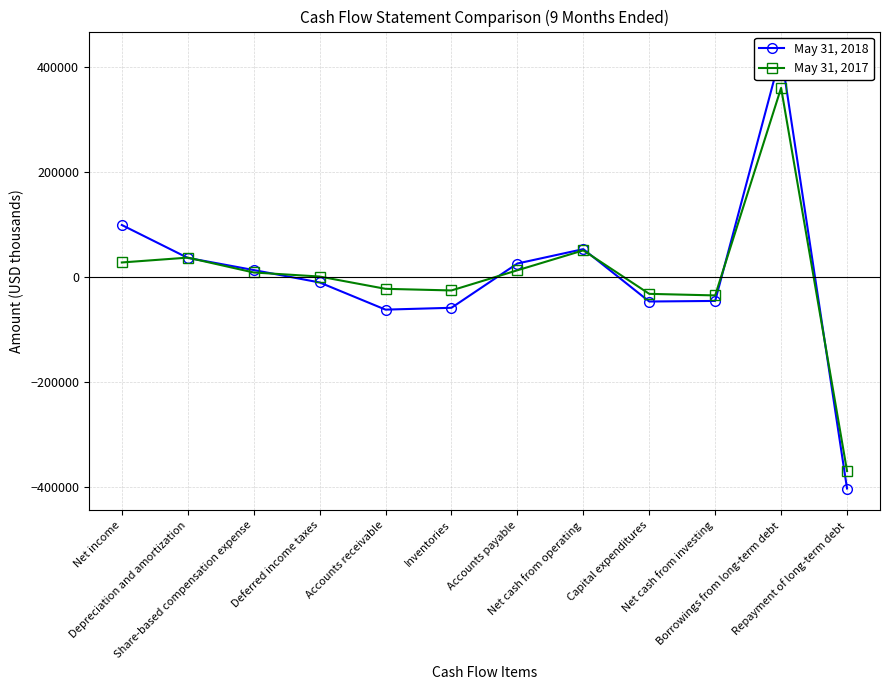

Reading right to left, extract all data points from this chart.

May 31, 2018: Repayment of long-term debt=-402153	Borrowings from long-term debt=426480	Net cash from investing=-44995	Capital expenditures=-46096	Net cash from operating=53641	Accounts payable=26257	Inventories=-58047	Accounts receivable=-61557	Deferred income taxes=-9791	Share-based compensation expense=13815	Depreciation and amortization=37009	Net income=99587
May 31, 2017: Repayment of long-term debt=-368843	Borrowings from long-term debt=360626	Net cash from investing=-34506	Capital expenditures=-31508	Net cash from operating=51282	Accounts payable=13365	Inventories=-25033	Accounts receivable=-21950	Deferred income taxes=1452	Share-based compensation expense=9182	Depreciation and amortization=37459	Net income=28243